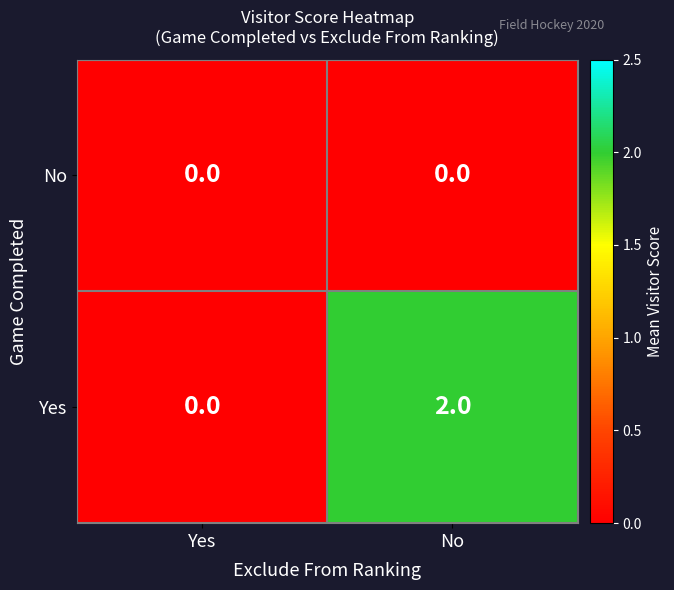

Rank the series by their maximum value, from lowest to highest.

No, Yes